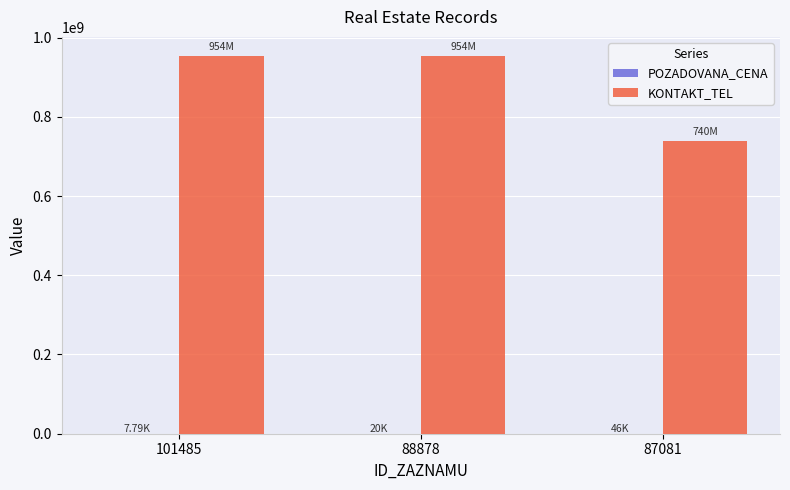

Which series has the largest total across all categories?

KONTAKT_TEL